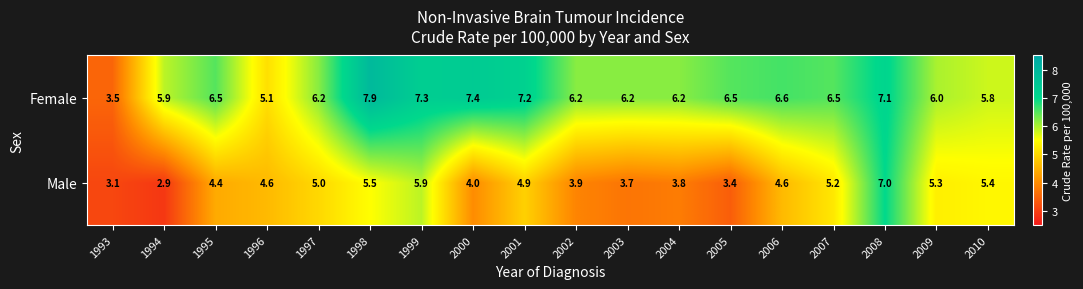

Which series changed the most between 1996 and 2007?

Female